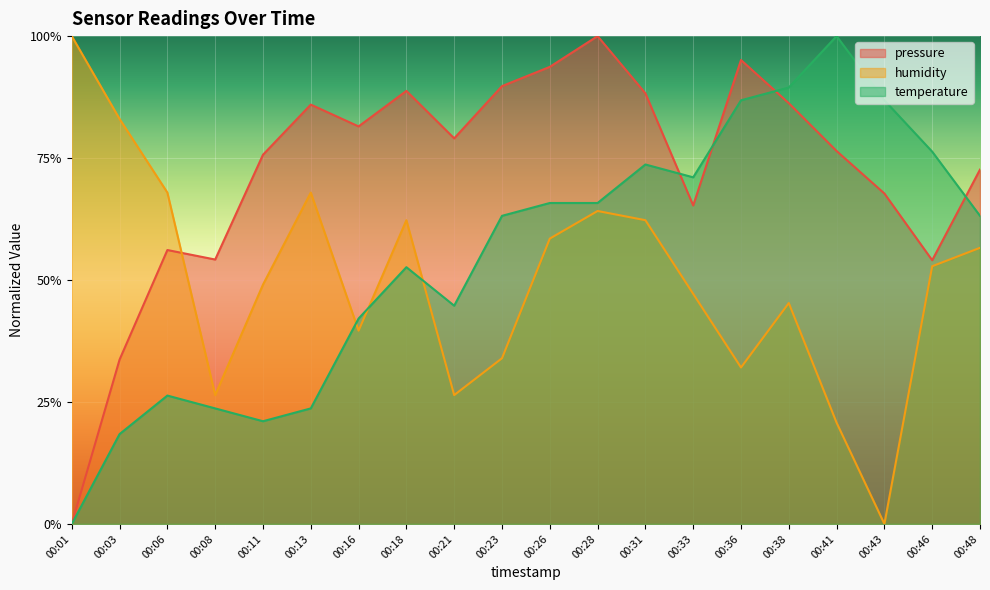

Reading left to right, what are all the values shown in this chart?

pressure: 00:01=0.0	00:03=0.3	00:06=0.6	00:08=0.5	00:11=0.8	00:13=0.9	00:16=0.8	00:18=0.9	00:21=0.8	00:23=0.9	00:26=0.9	00:28=1.0	00:31=0.9	00:33=0.7	00:36=1.0	00:38=0.9	00:41=0.8	00:43=0.7	00:46=0.5	00:48=0.7
humidity: 00:01=1.0	00:03=0.8	00:06=0.7	00:08=0.3	00:11=0.5	00:13=0.7	00:16=0.4	00:18=0.6	00:21=0.3	00:23=0.3	00:26=0.6	00:28=0.6	00:31=0.6	00:33=0.5	00:36=0.3	00:38=0.5	00:41=0.2	00:43=0.0	00:46=0.5	00:48=0.6
temperature: 00:01=0.0	00:03=0.2	00:06=0.3	00:08=0.2	00:11=0.2	00:13=0.2	00:16=0.4	00:18=0.5	00:21=0.4	00:23=0.6	00:26=0.7	00:28=0.7	00:31=0.7	00:33=0.7	00:36=0.9	00:38=0.9	00:41=1.0	00:43=0.9	00:46=0.8	00:48=0.6